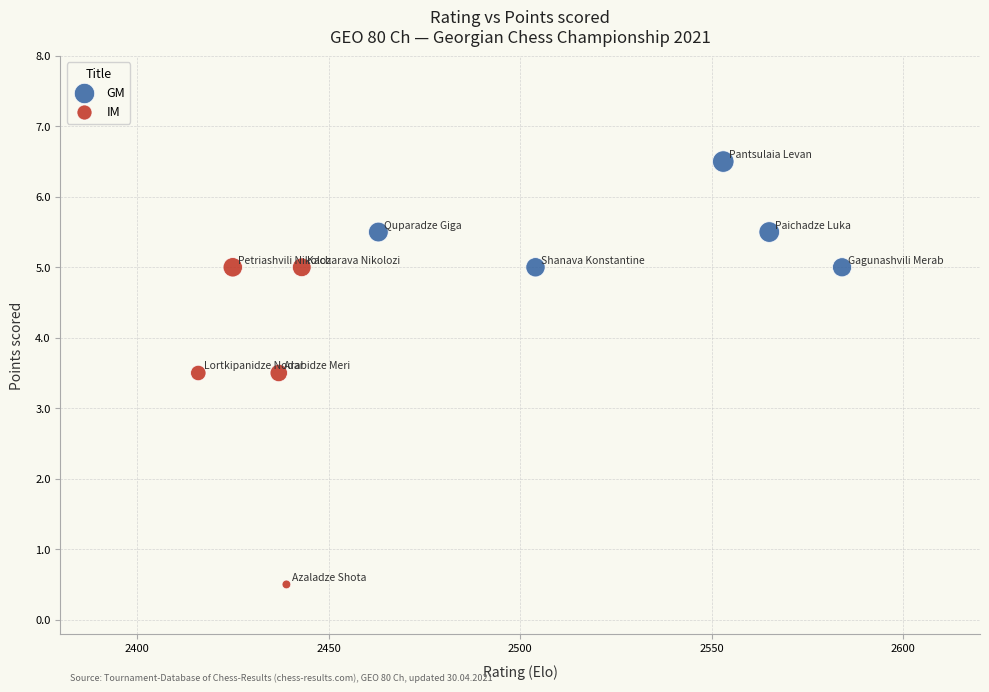

Which series reaches the maximum Y coordinate?

GM